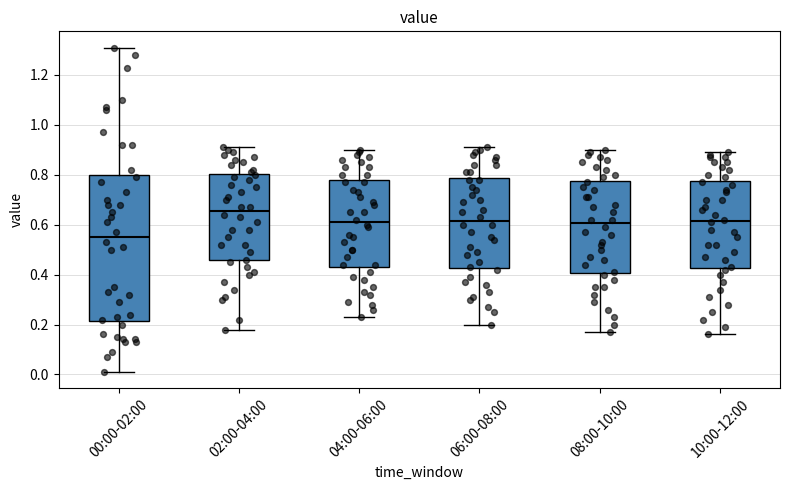

Reading left to right, read every box against the y-axis: the position of its median line, the range the box covers, and the ends of its whiskers. The values are not printed on the chart, so give them approximately, as read against the axis.

00:00-02:00: median 0.56, box 0.22 to 0.80, whiskers 0.02 to 1.32
02:00-04:00: median 0.66, box 0.46 to 0.80, whiskers 0.18 to 0.92
04:00-06:00: median 0.62, box 0.44 to 0.78, whiskers 0.24 to 0.90
06:00-08:00: median 0.62, box 0.42 to 0.78, whiskers 0.20 to 0.92
08:00-10:00: median 0.60, box 0.40 to 0.78, whiskers 0.18 to 0.90
10:00-12:00: median 0.62, box 0.42 to 0.78, whiskers 0.16 to 0.90